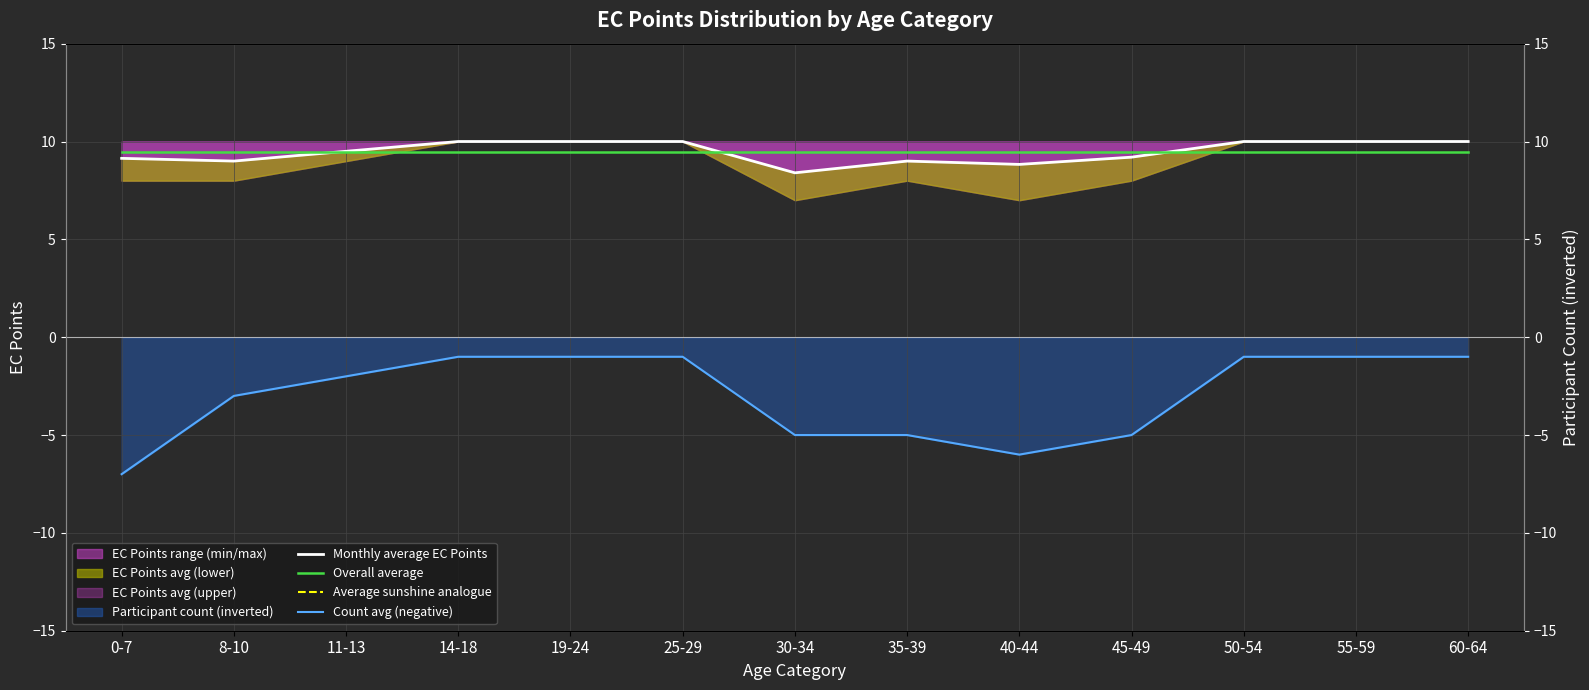

What is the minimum value for Overall average?

9.5